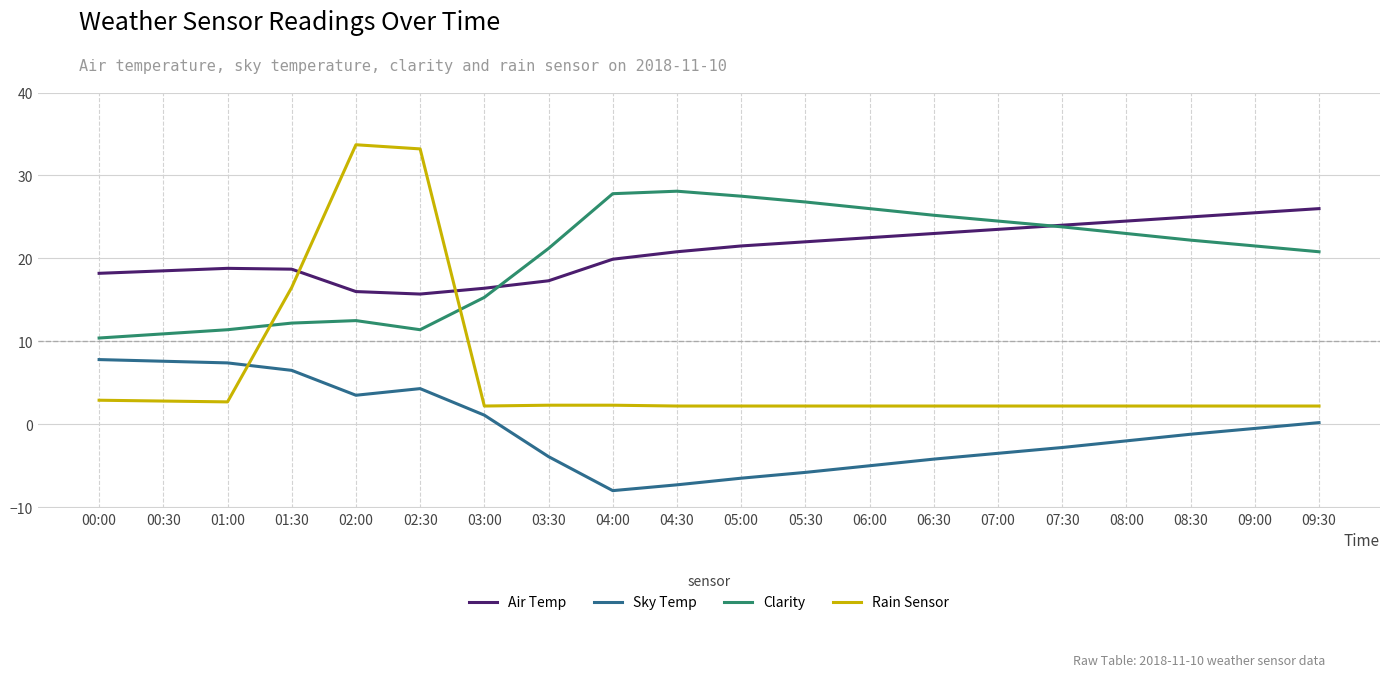

How many lines are shown in the chart?

4